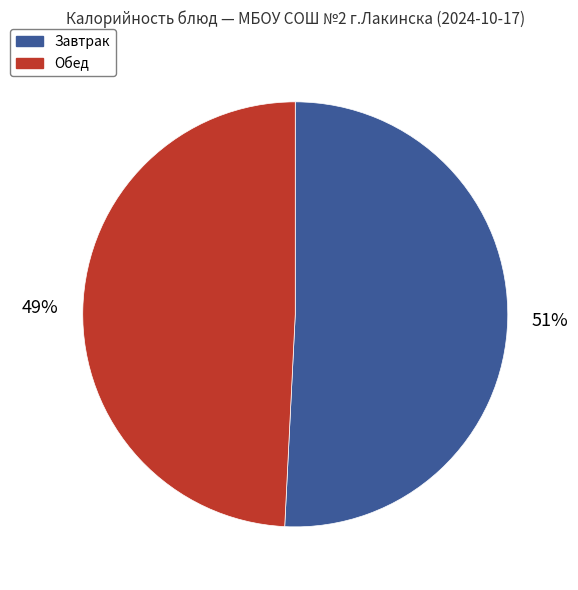

Count the number of slices in the pie.

2